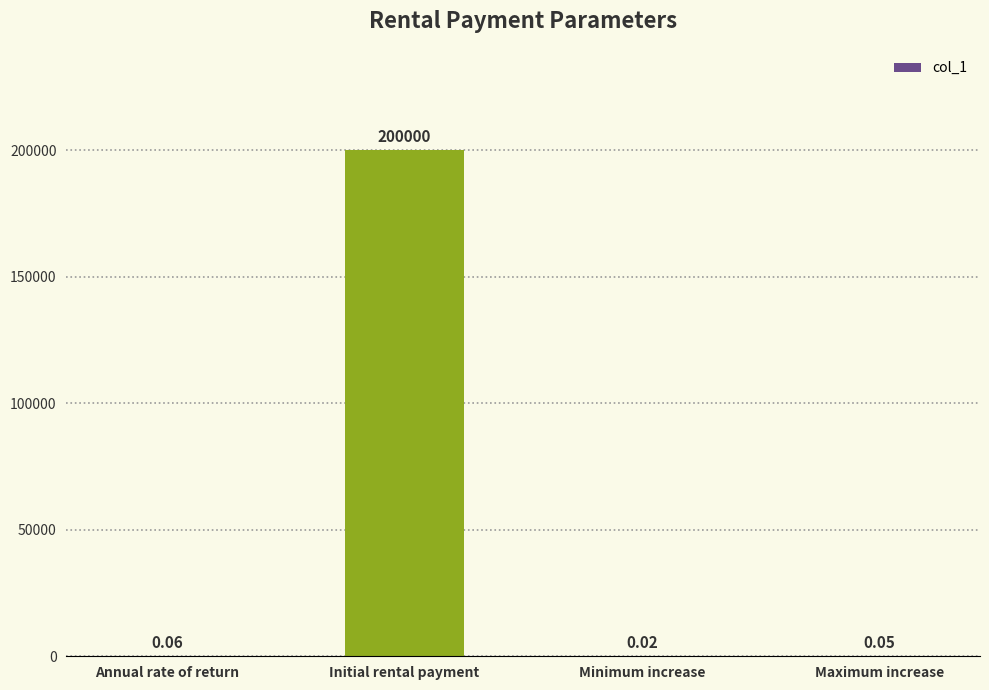

Between Maximum increase and Initial rental payment, which is larger?

Initial rental payment